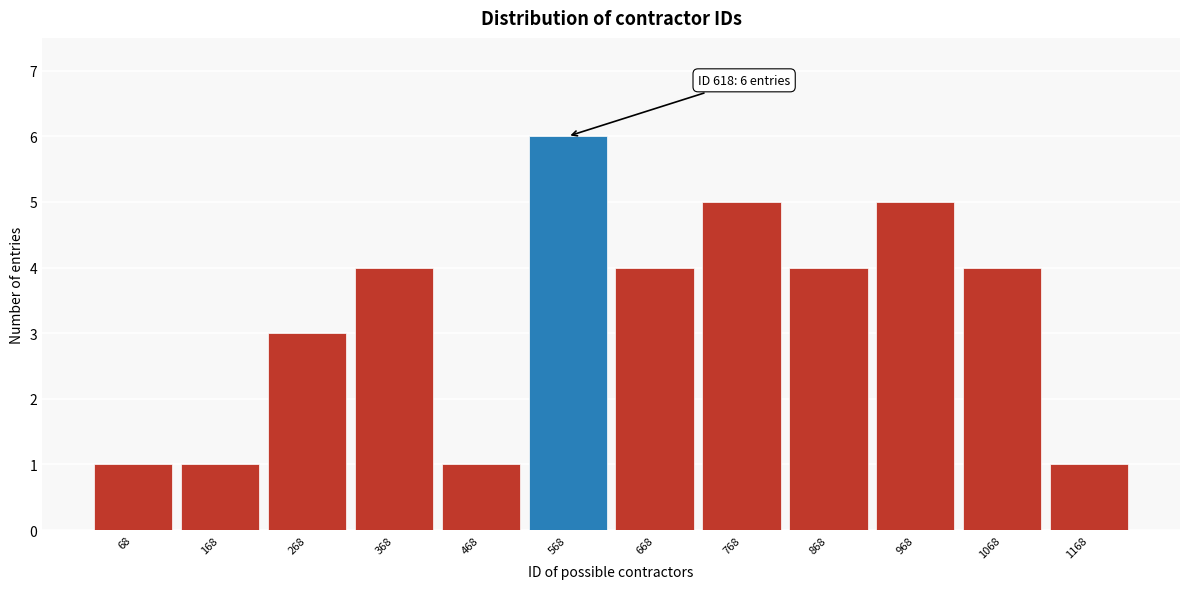

Reading right to left, extract all data points from this chart.

1	4	5	4	5	4	6	1	4	3	1	1